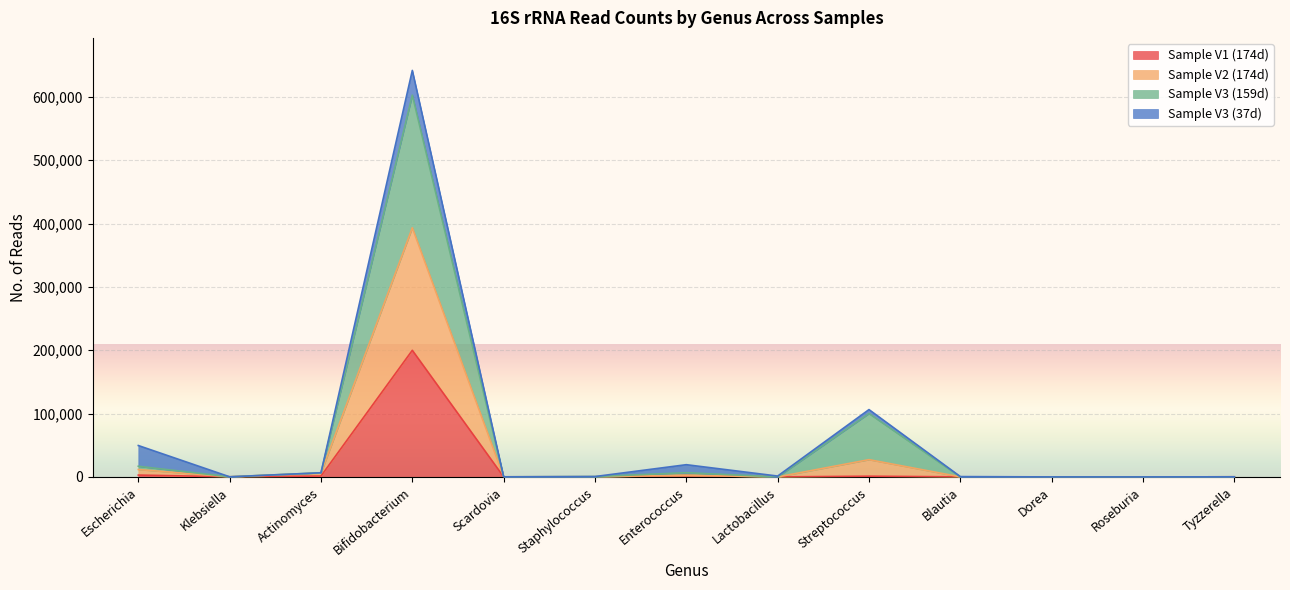

Where does the Sample V2 (174d) series first go above 213?

Escherichia